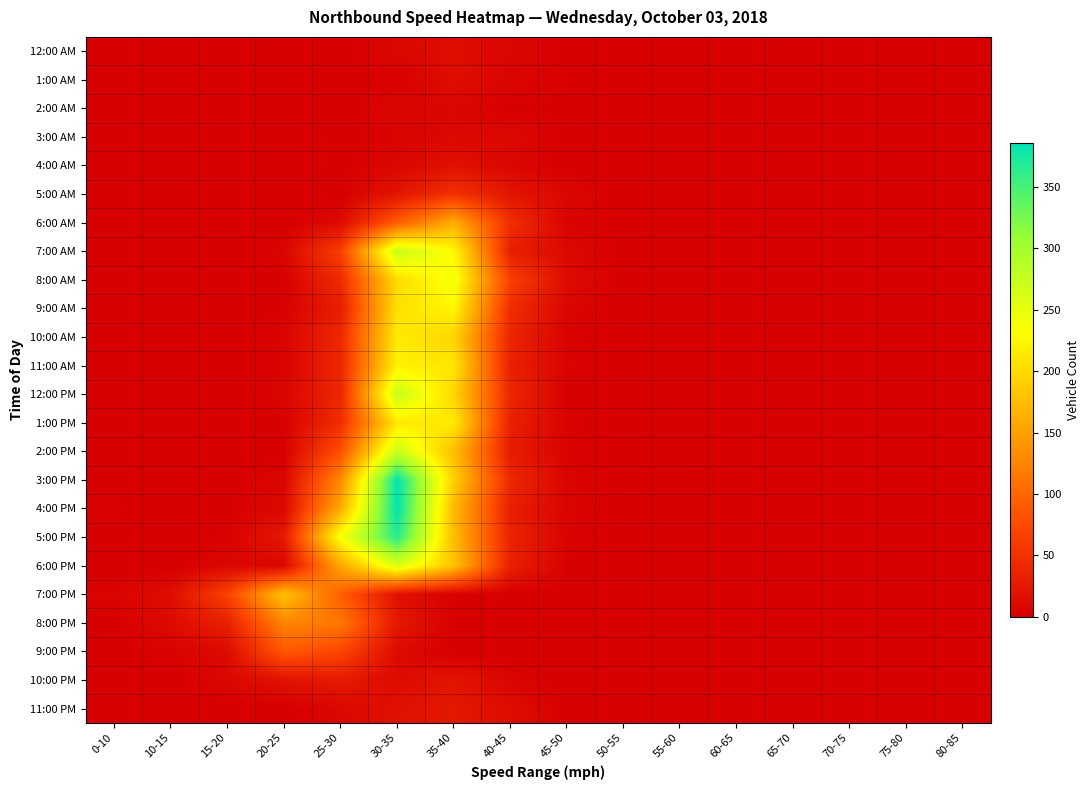

Reading left to right, what are all the values shown in this chart?

12:00 AM: 0-10=0	10-15=0	15-20=0	20-25=1	25-30=1	30-35=8	35-40=14	40-45=7	45-50=1	50-55=0	55-60=0	60-65=0	65-70=0	70-75=0	75-80=0	80-85=0
1:00 AM: 0-10=0	10-15=0	15-20=0	20-25=0	25-30=1	30-35=2	35-40=14	40-45=6	45-50=2	50-55=0	55-60=0	60-65=0	65-70=0	70-75=0	75-80=0	80-85=0
2:00 AM: 0-10=0	10-15=0	15-20=0	20-25=0	25-30=0	30-35=7	35-40=7	40-45=1	45-50=2	50-55=0	55-60=0	60-65=0	65-70=0	70-75=0	75-80=0	80-85=0
3:00 AM: 0-10=0	10-15=0	15-20=0	20-25=0	25-30=1	30-35=4	35-40=9	40-45=10	45-50=0	50-55=0	55-60=0	60-65=0	65-70=0	70-75=0	75-80=0	80-85=0
4:00 AM: 0-10=0	10-15=0	15-20=0	20-25=0	25-30=1	30-35=8	35-40=17	40-45=7	45-50=0	50-55=0	55-60=0	60-65=0	65-70=0	70-75=0	75-80=0	80-85=0
5:00 AM: 0-10=0	10-15=0	15-20=1	20-25=0	25-30=0	30-35=21	35-40=51	40-45=22	45-50=8	50-55=0	55-60=0	60-65=0	65-70=0	70-75=0	75-80=0	80-85=0
6:00 AM: 0-10=0	10-15=0	15-20=0	20-25=0	25-30=11	30-35=92	35-40=162	40-45=47	45-50=4	50-55=1	55-60=0	60-65=0	65-70=0	70-75=0	75-80=0	80-85=0
7:00 AM: 0-10=0	10-15=0	15-20=0	20-25=6	25-30=64	30-35=274	35-40=227	40-45=31	45-50=9	50-55=1	55-60=0	60-65=0	65-70=0	70-75=0	75-80=0	80-85=0
8:00 AM: 0-10=0	10-15=0	15-20=0	20-25=1	25-30=44	30-35=202	35-40=240	40-45=65	45-50=12	50-55=1	55-60=0	60-65=0	65-70=0	70-75=0	75-80=0	80-85=0
9:00 AM: 0-10=0	10-15=0	15-20=1	20-25=2	25-30=30	30-35=205	35-40=225	40-45=46	45-50=6	50-55=0	55-60=0	60-65=0	65-70=0	70-75=0	75-80=0	80-85=0
10:00 AM: 0-10=0	10-15=1	15-20=0	20-25=5	25-30=42	30-35=215	35-40=195	40-45=38	45-50=3	50-55=0	55-60=0	60-65=0	65-70=0	70-75=0	75-80=0	80-85=0
11:00 AM: 0-10=0	10-15=0	15-20=0	20-25=4	25-30=39	30-35=221	35-40=210	40-45=33	45-50=5	50-55=0	55-60=0	60-65=0	65-70=0	70-75=0	75-80=0	80-85=0
12:00 PM: 0-10=0	10-15=0	15-20=0	20-25=6	25-30=40	30-35=275	35-40=196	40-45=39	45-50=1	50-55=0	55-60=0	60-65=0	65-70=0	70-75=0	75-80=0	80-85=0
1:00 PM: 0-10=0	10-15=0	15-20=0	20-25=1	25-30=47	30-35=213	35-40=214	40-45=33	45-50=3	50-55=0	55-60=0	60-65=0	65-70=0	70-75=0	75-80=0	80-85=0
2:00 PM: 0-10=0	10-15=0	15-20=0	20-25=1	25-30=80	30-35=273	35-40=176	40-45=28	45-50=4	50-55=0	55-60=0	60-65=0	65-70=0	70-75=0	75-80=0	80-85=0
3:00 PM: 0-10=0	10-15=0	15-20=1	20-25=7	25-30=130	30-35=385	35-40=190	40-45=41	45-50=5	50-55=1	55-60=2	60-65=0	65-70=0	70-75=0	75-80=0	80-85=0
4:00 PM: 0-10=3	10-15=0	15-20=1	20-25=9	25-30=160	30-35=386	35-40=172	40-45=32	45-50=5	50-55=0	55-60=0	60-65=0	65-70=0	70-75=0	75-80=0	80-85=0
5:00 PM: 0-10=1	10-15=0	15-20=3	20-25=25	25-30=237	30-35=366	35-40=174	40-45=35	45-50=4	50-55=0	55-60=0	60-65=0	65-70=0	70-75=0	75-80=0	80-85=0
6:00 PM: 0-10=0	10-15=0	15-20=8	20-25=7	25-30=156	30-35=260	35-40=180	40-45=33	45-50=2	50-55=0	55-60=0	60-65=0	65-70=0	70-75=0	75-80=0	80-85=0
7:00 PM: 0-10=5	10-15=14	15-20=67	20-25=180	25-30=93	30-35=17	35-40=2	40-45=0	45-50=1	50-55=1	55-60=0	60-65=1	65-70=0	70-75=0	75-80=0	80-85=0
8:00 PM: 0-10=1	10-15=11	15-20=33	20-25=127	25-30=115	30-35=25	35-40=1	40-45=0	45-50=0	50-55=0	55-60=0	60-65=0	65-70=0	70-75=0	75-80=0	80-85=0
9:00 PM: 0-10=1	10-15=4	15-20=11	20-25=87	25-30=71	30-35=11	35-40=0	40-45=0	45-50=0	50-55=0	55-60=0	60-65=0	65-70=0	70-75=0	75-80=0	80-85=0
10:00 PM: 0-10=0	10-15=0	15-20=8	20-25=19	25-30=27	30-35=11	35-40=21	40-45=6	45-50=0	50-55=0	55-60=0	60-65=0	65-70=0	70-75=0	75-80=0	80-85=0
11:00 PM: 0-10=0	10-15=0	15-20=0	20-25=0	25-30=8	30-35=18	35-40=24	40-45=13	45-50=1	50-55=1	55-60=0	60-65=0	65-70=0	70-75=0	75-80=0	80-85=0